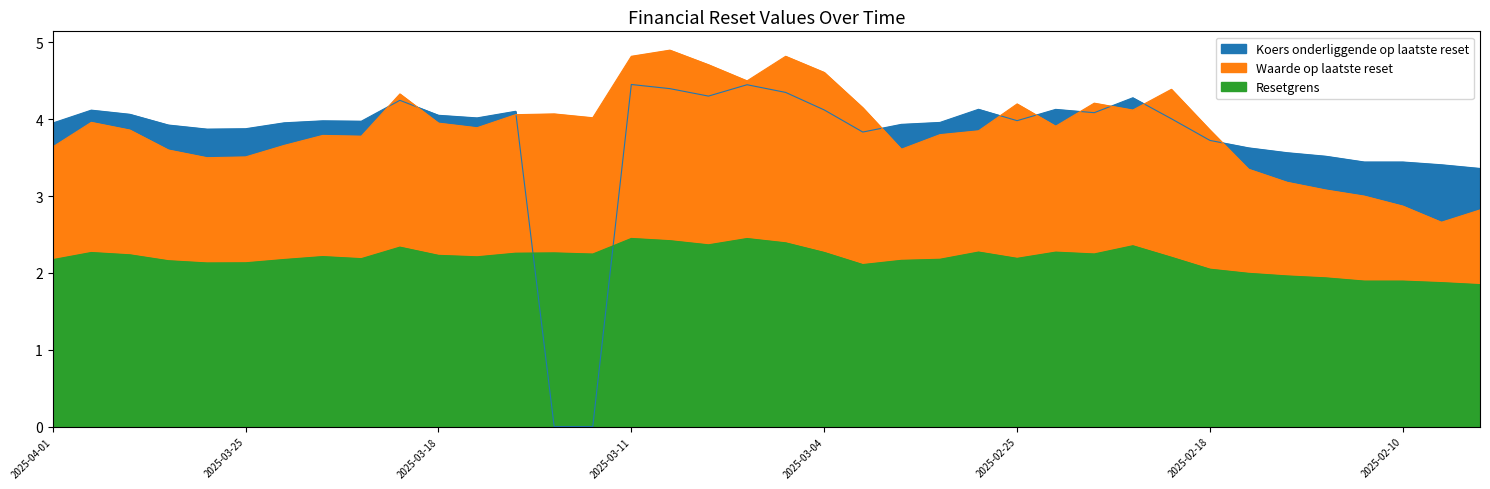

What is the difference between the second highest and second lowest values in the Waarde op laatste reset series?

2.0